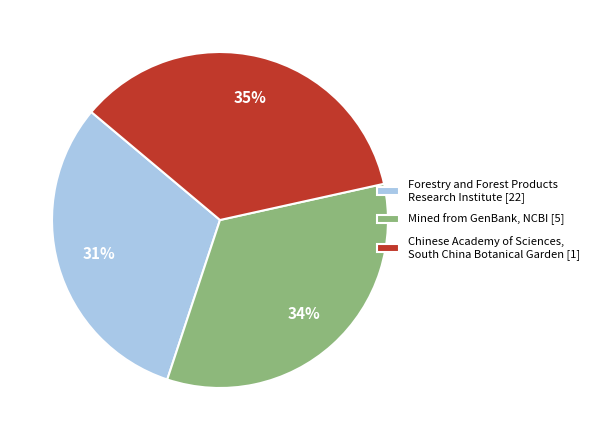

How many segments does this pie chart have?

3